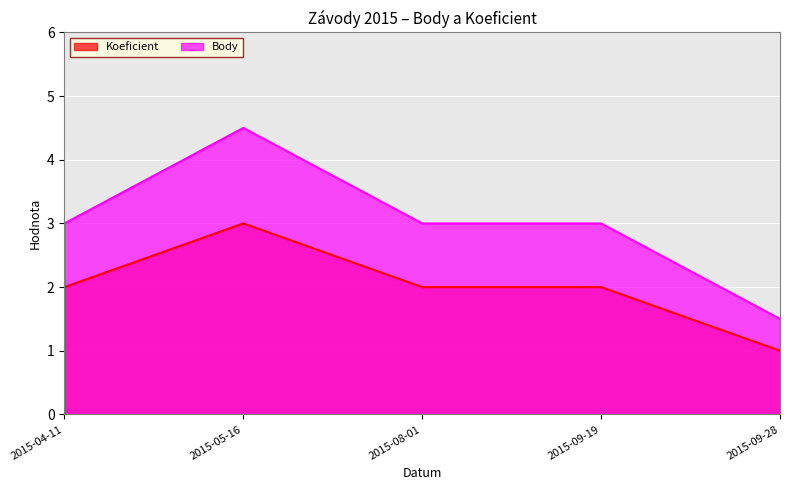

Is it true that Body equals 3.0 at 2015-08-01?

True